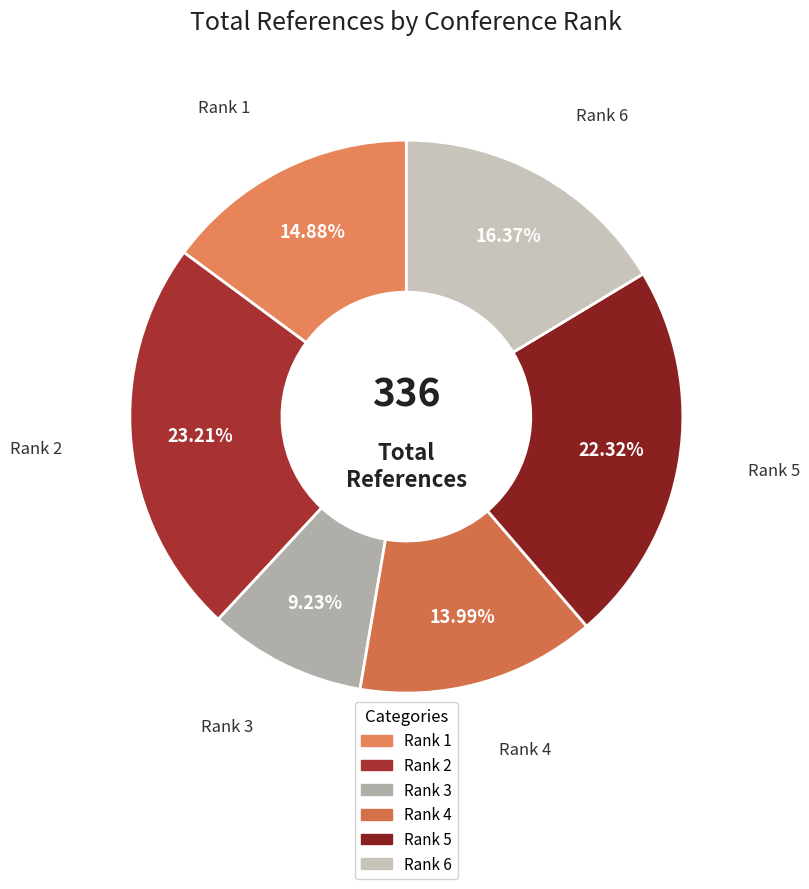

How many segments does this pie chart have?

6